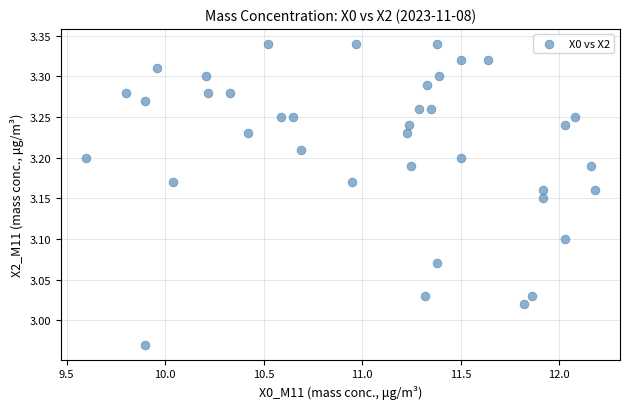

What is the range of Y values (max minus min)?

0.4